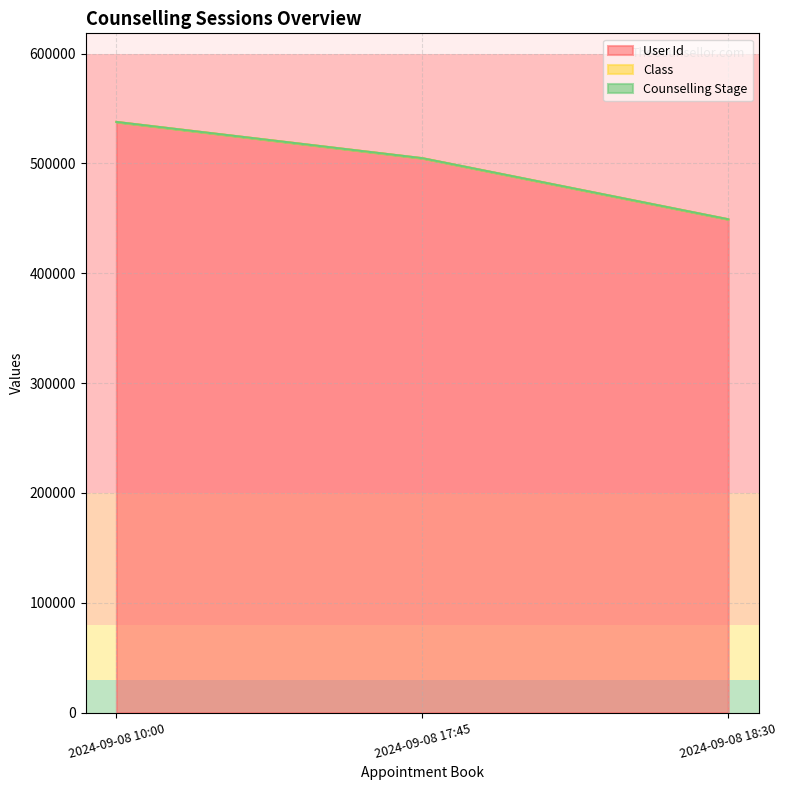

Which category has the highest value in the Class series?

2024-09-08 10:00